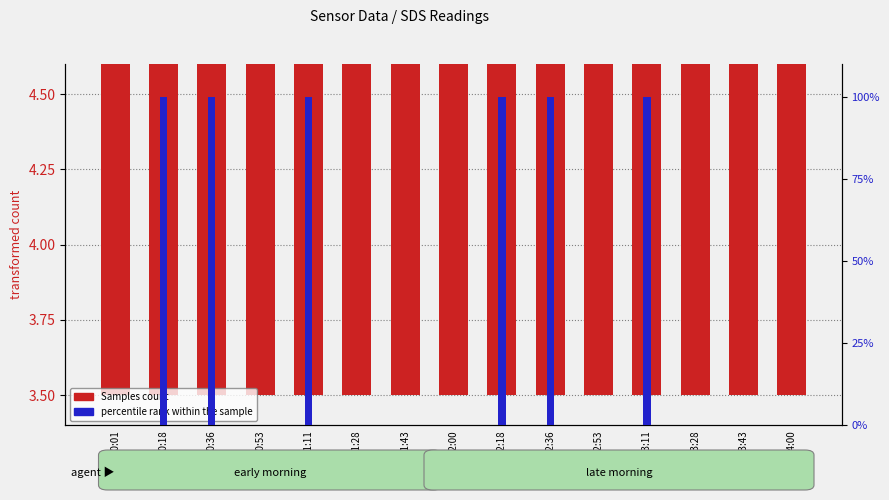

List the series in order of their overall mean, lowest first.

Samples count, percentile rank within the sample